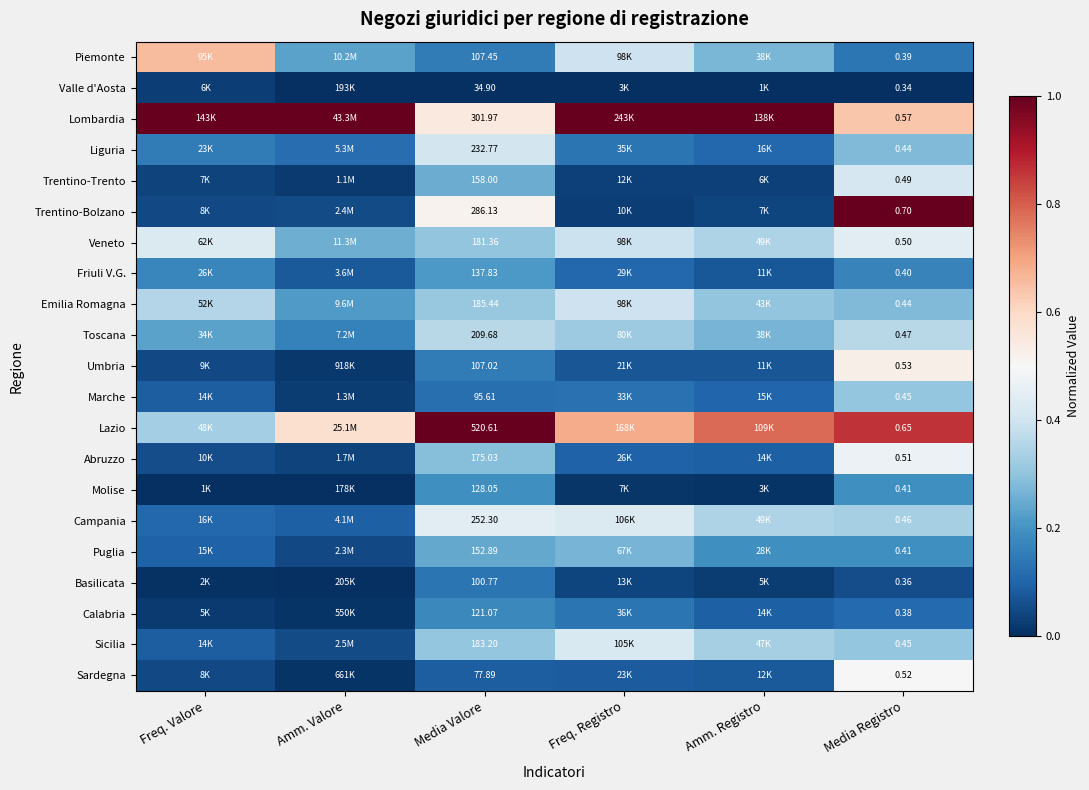

How many Campania values are between 0 and 1?

6